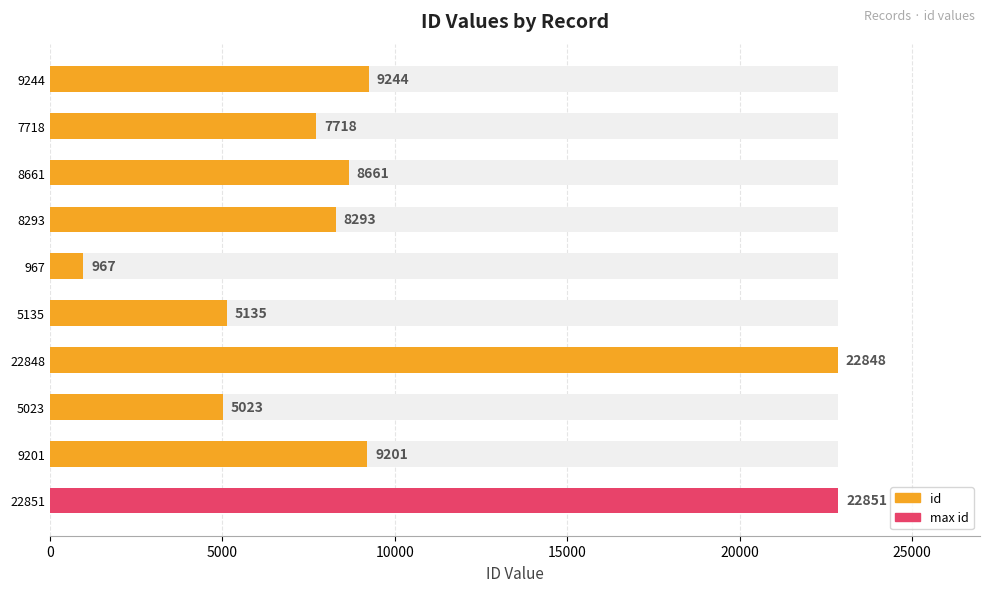

Read the value at 967, to the nearest 10.

970